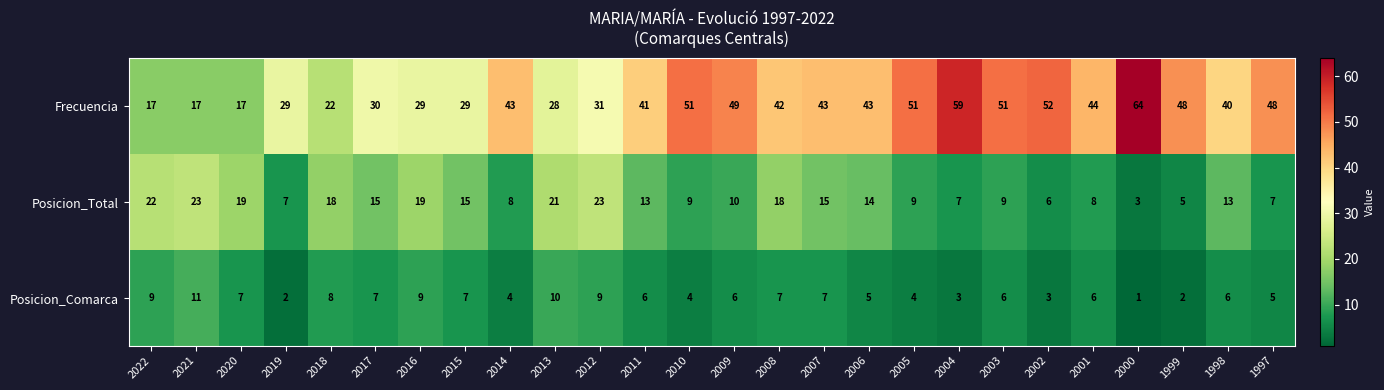

What is the highest value of the Posicion_Total series?

23